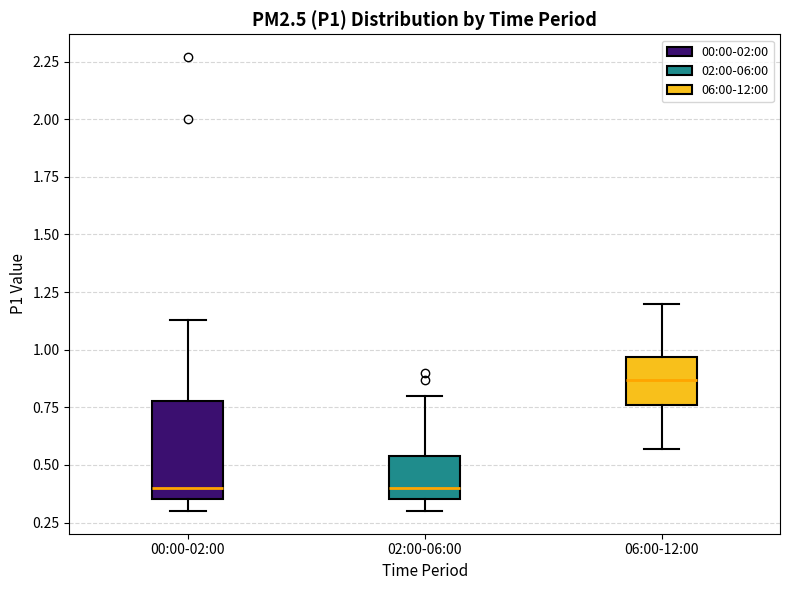

Which box is the tallest, from its lower edge to its upper edge?

00:00-02:00